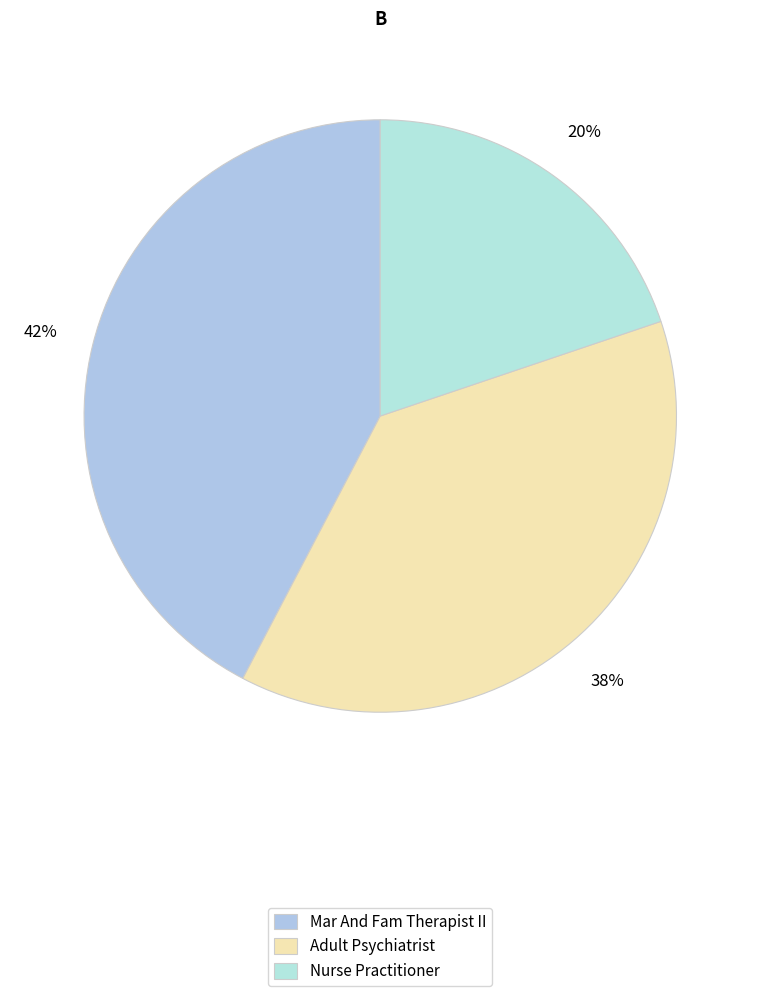

Is the sum of Adult Psychiatrist and Mar And Fam Therapist II greater than half?

Yes